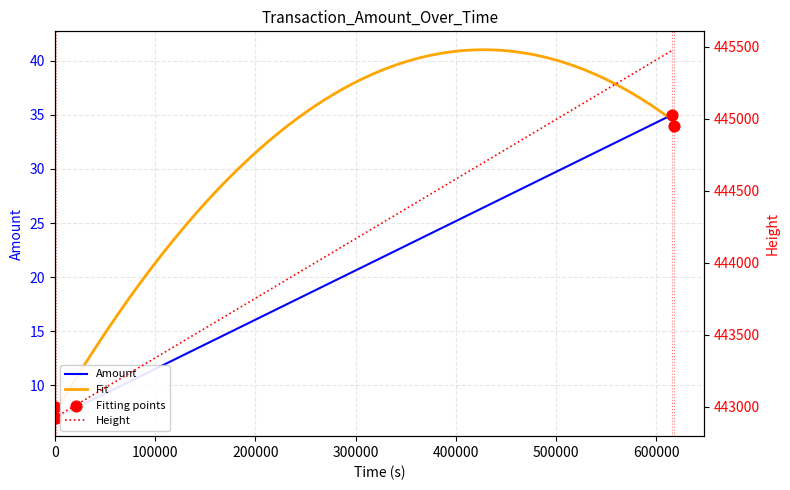

Which series contains the highest Y value?

Height